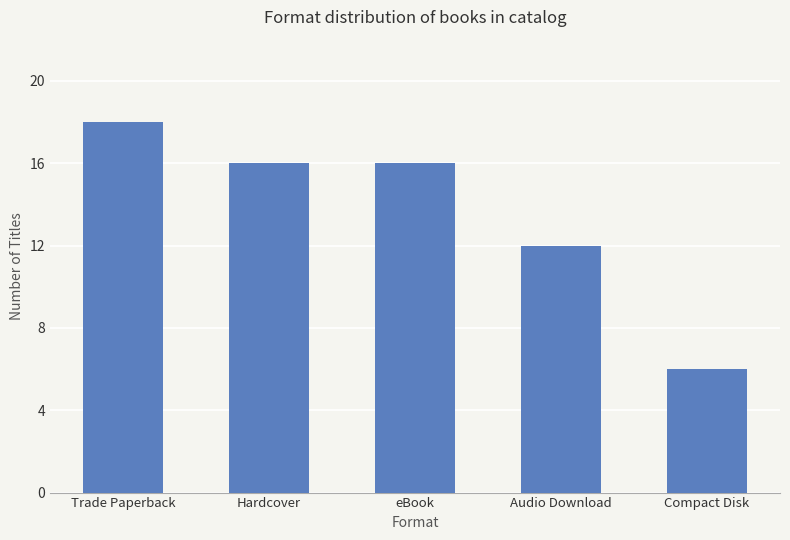

Reading left to right, transcribe all the data shown in this chart.

18	16	16	12	6